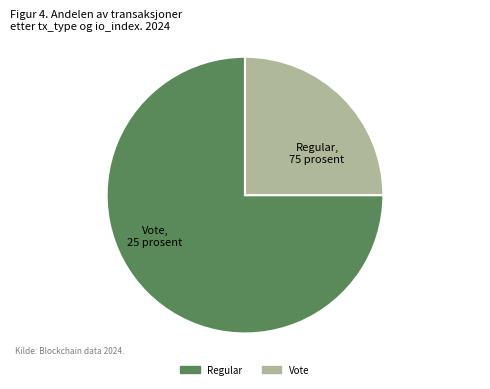

How many slices are in this pie chart?

2